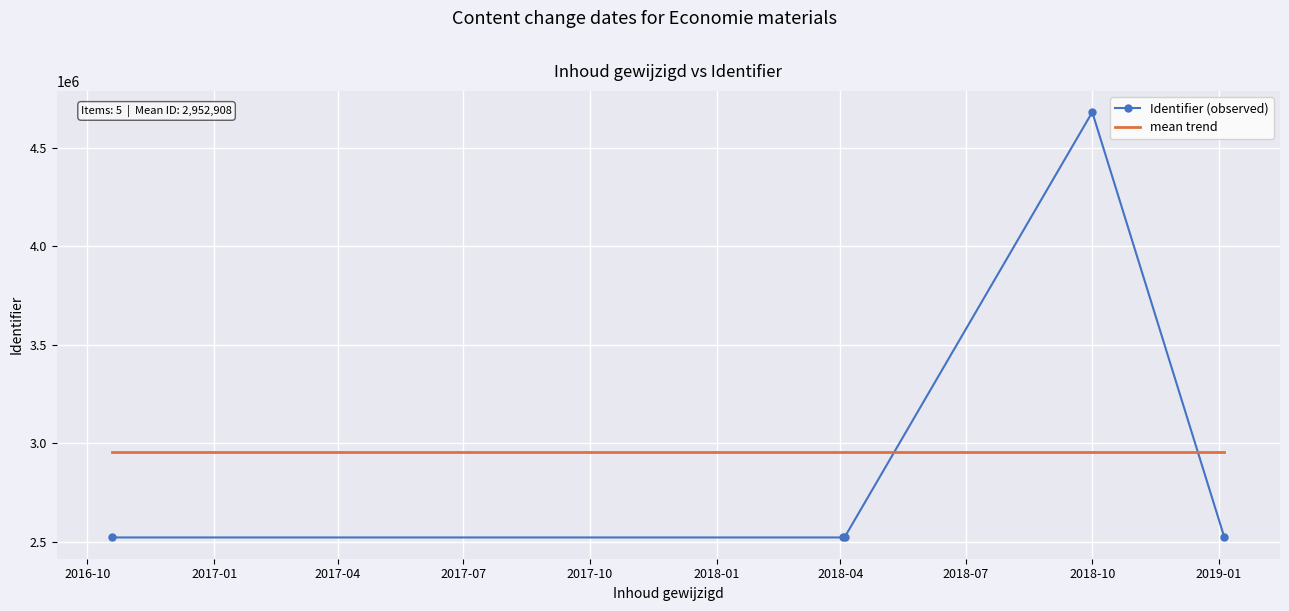

List the series in order of their peak value, lowest first.

mean trend, Identifier (observed)